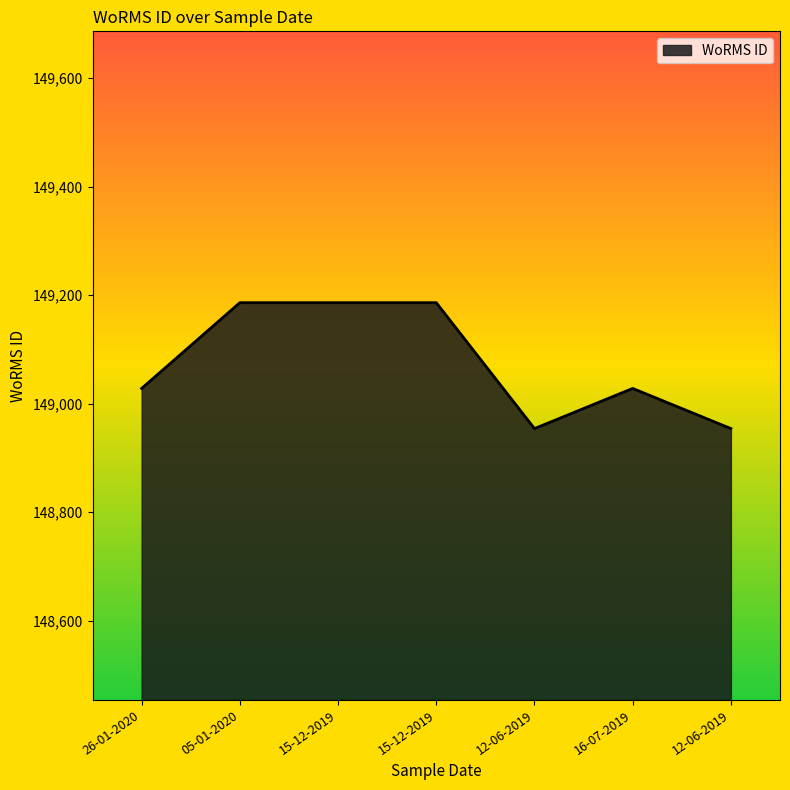

Between 15-12-2019 and 12-06-2019, which is larger?

15-12-2019